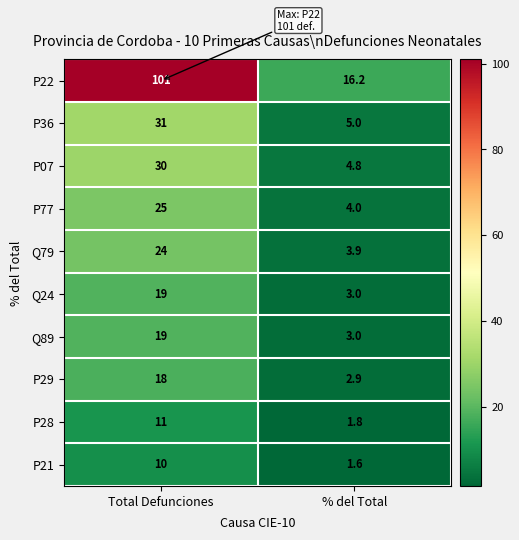

Reading right to left, what are all the values shown in this chart?

P22: 16.2	101.0
P36: 5.0	31.0
P07: 4.8	30.0
P77: 4.0	25.0
Q79: 3.9	24.0
Q24: 3.0	19.0
Q89: 3.0	19.0
P29: 2.9	18.0
P28: 1.8	11.0
P21: 1.6	10.0